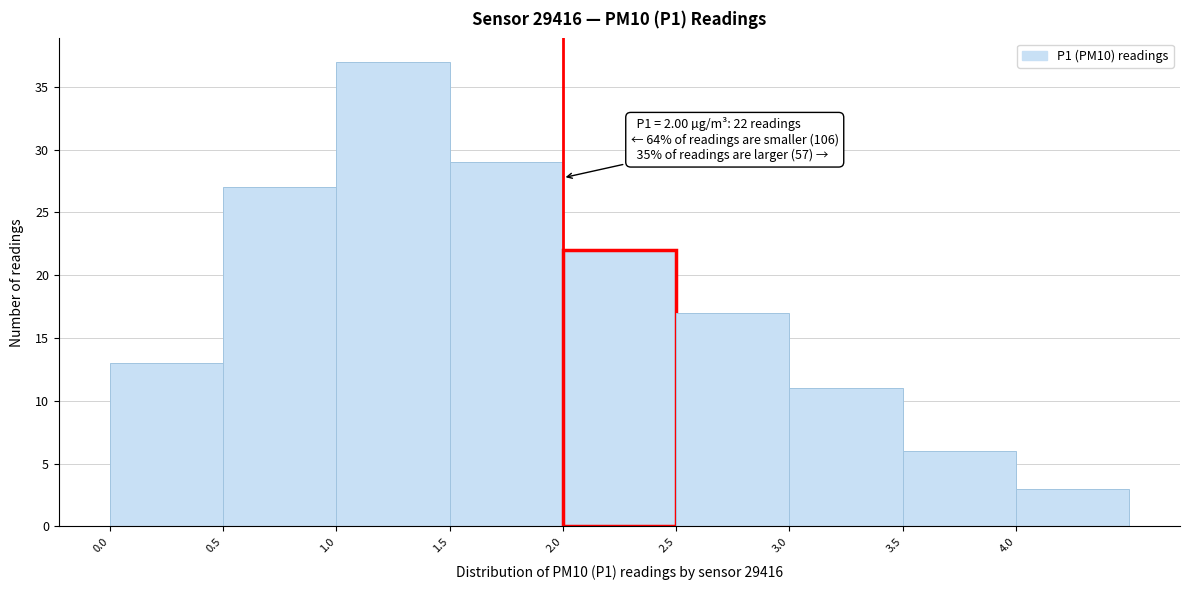

Which range on the x-axis has the tallest bar?

1.0 to 1.5